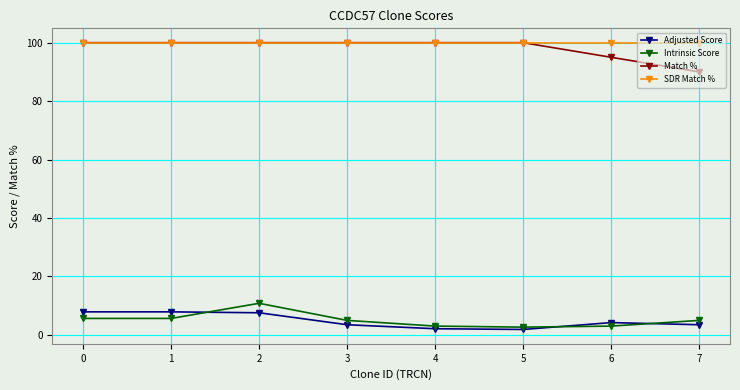

True or false: Intrinsic Score and SDR Match % cross at least once.

False